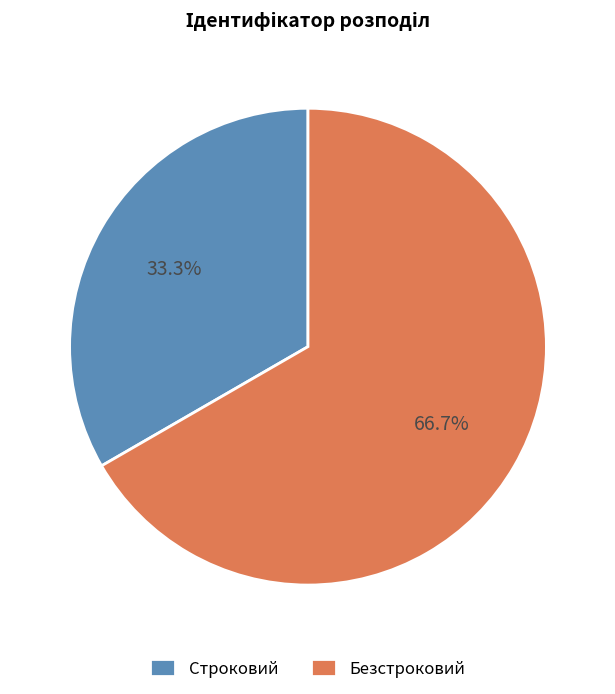

Rank the categories by value from lowest to highest.

Строковий, Безстроковий